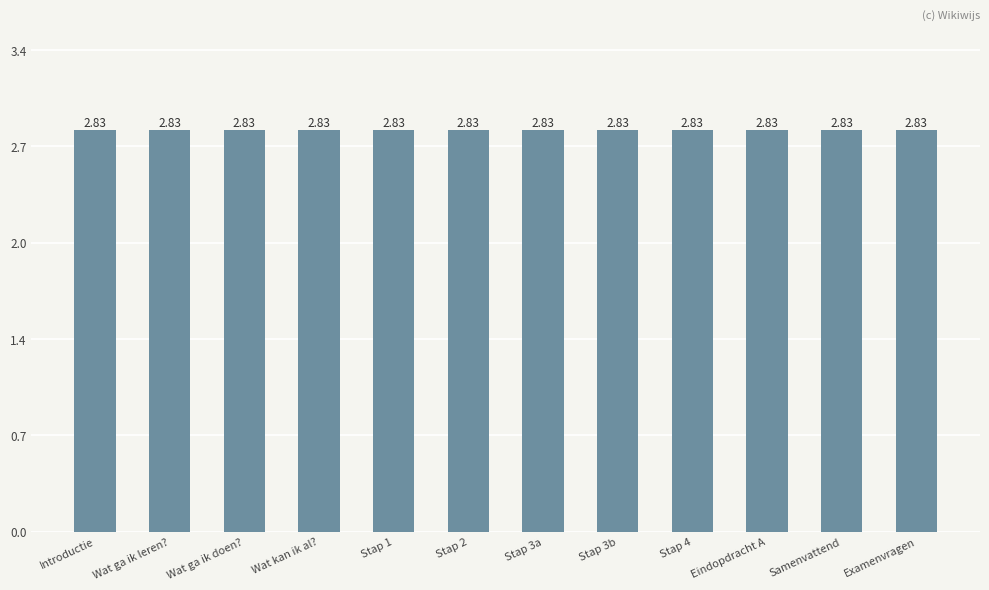

Rank the categories by value from lowest to highest.

Introductie, Wat ga ik leren?, Wat ga ik doen?, Wat kan ik al?, Stap 1, Stap 2, Stap 3a, Stap 3b, Stap 4, Eindopdracht A, Samenvattend, Examenvragen